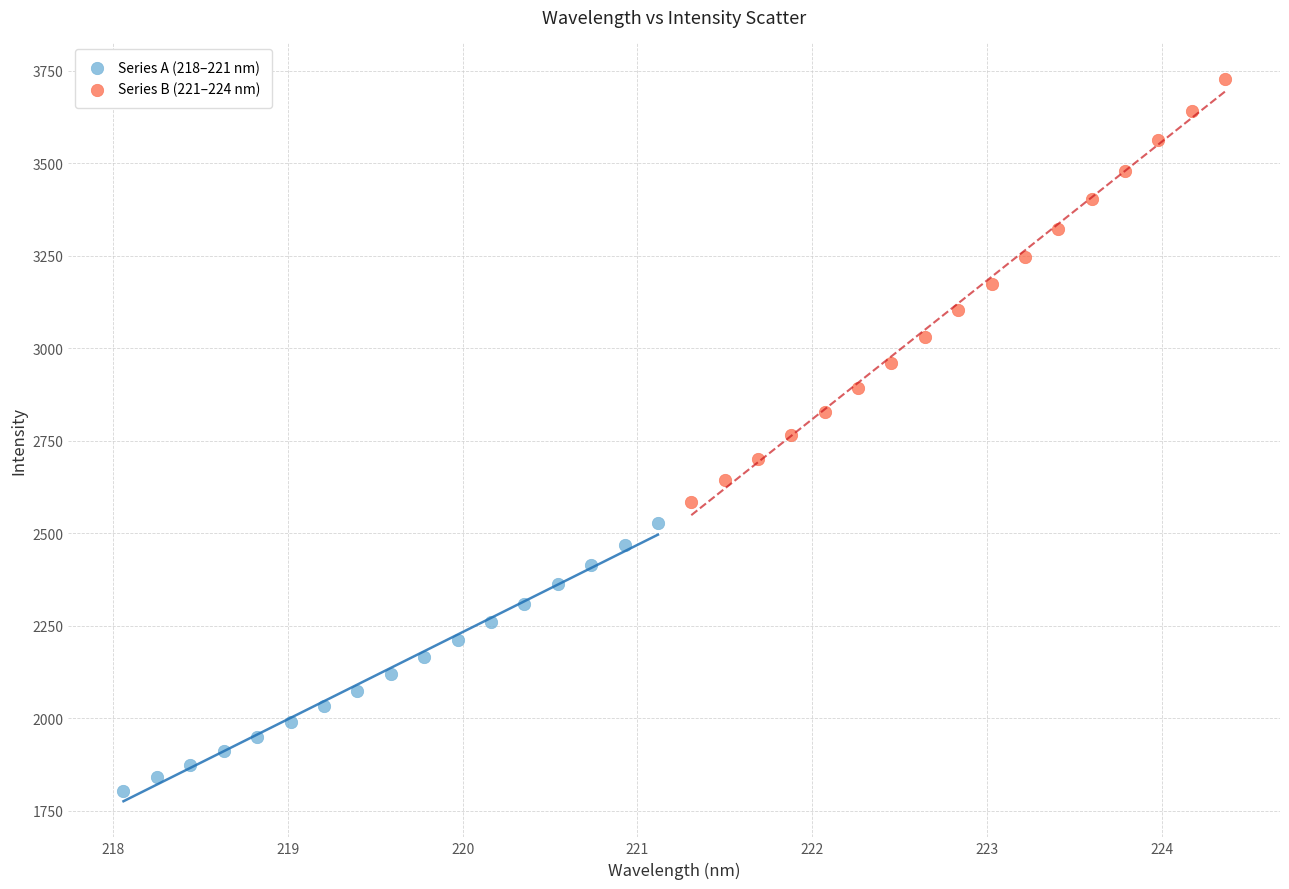

Which series reaches the minimum Y coordinate?

Series A (218–221 nm)